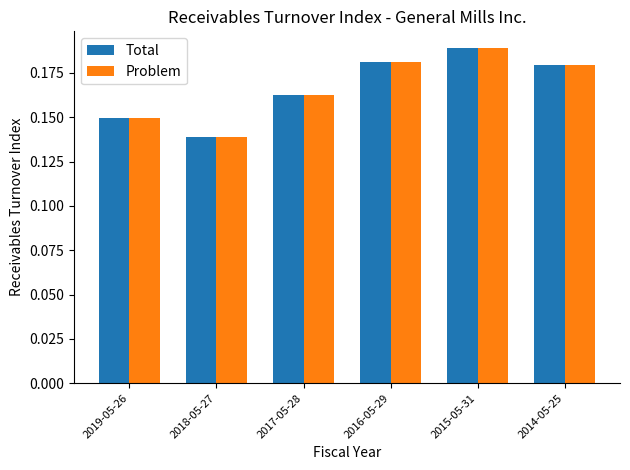

At which label does Total reach its minimum?

2018-05-27